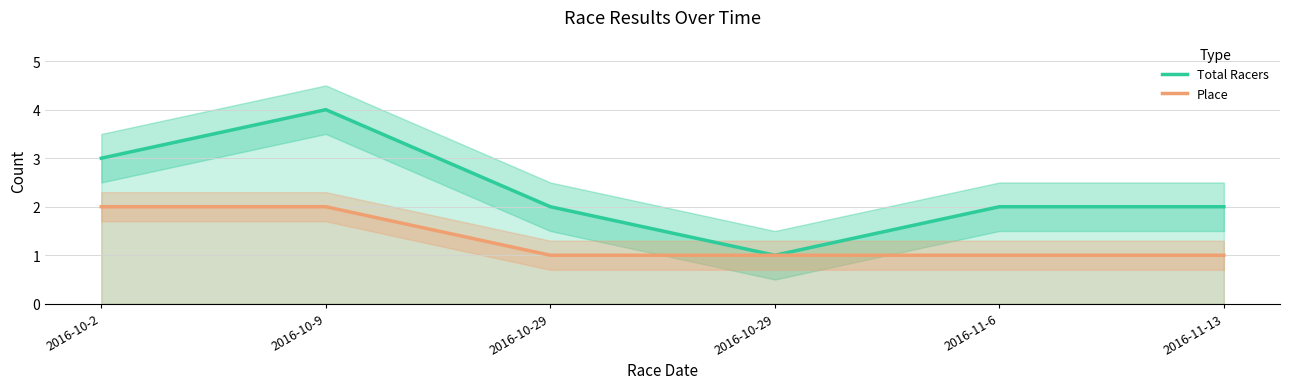

Reading left to right, transcribe all the data shown in this chart.

Total Racers: 3	4	2	1	2	2
Place: 2	2	1	1	1	1